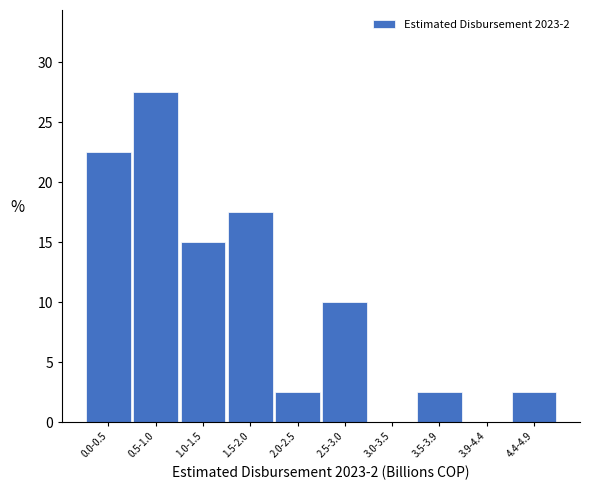

Reading left to right, extract all data points from this chart.

0.0-0.5=22.5	0.5-1.0=27.5	1.0-1.5=15.0	1.5-2.0=17.5	2.0-2.5=2.5	2.5-3.0=10.0	3.0-3.5=0.0	3.5-3.9=2.5	3.9-4.4=0.0	4.4-4.9=2.5